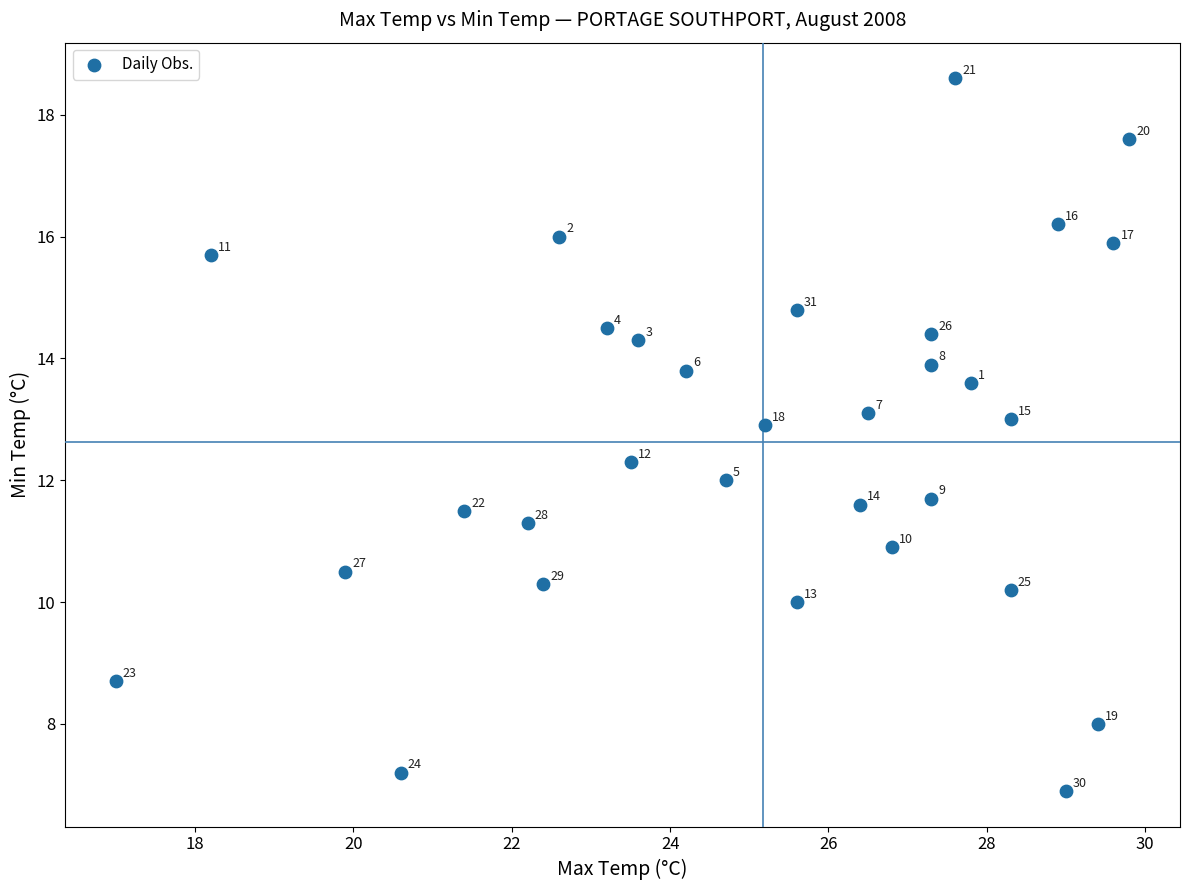

What Y value in the scatter plot is closest to 12?

12.0